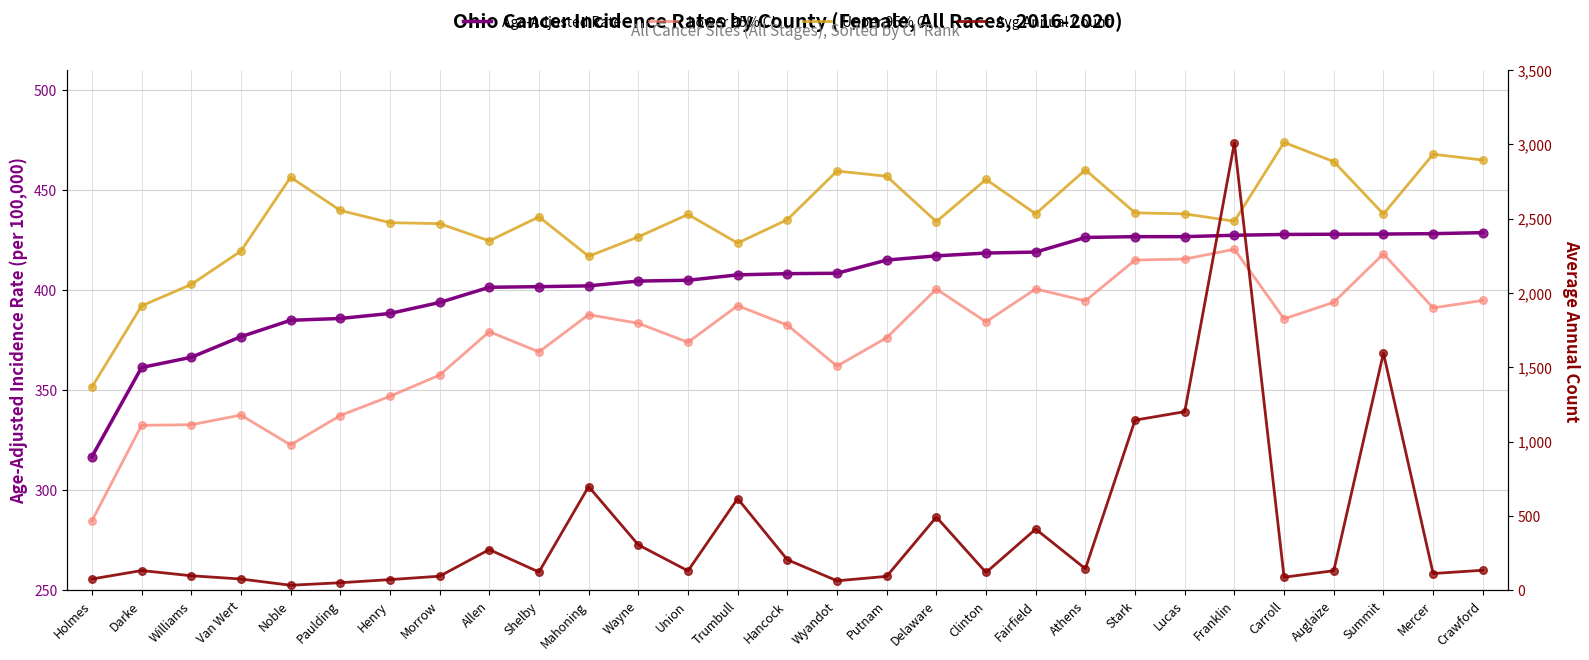

Is the value of Age-Adjusted Rate at Athens greater than the value of Upper 95% CI at Lucas?

No